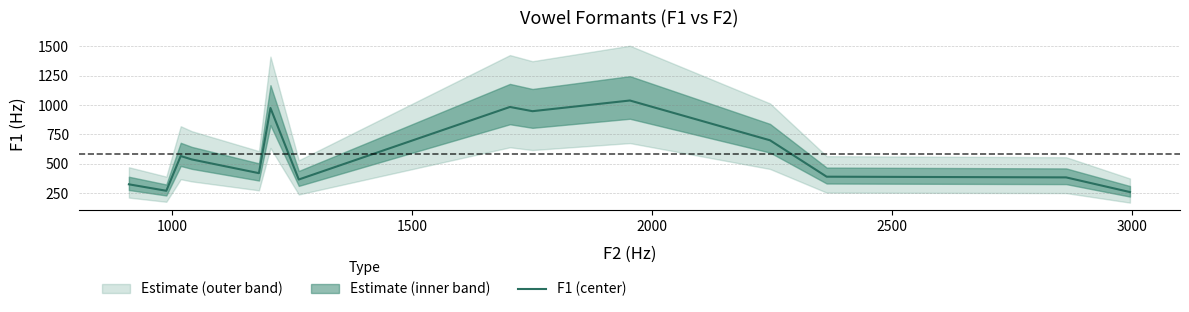

What is the lowest value of the F1 (center) series?

257